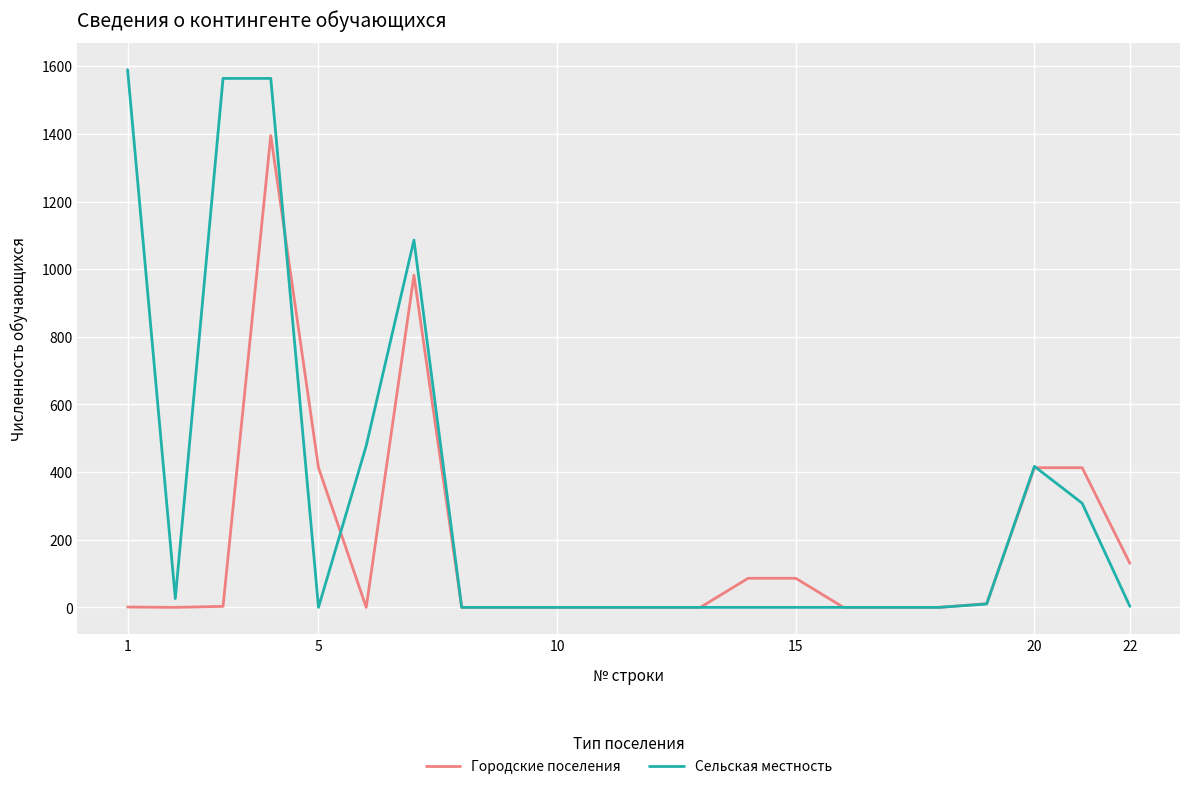

Which series has the largest total across all categories?

Сельская местность